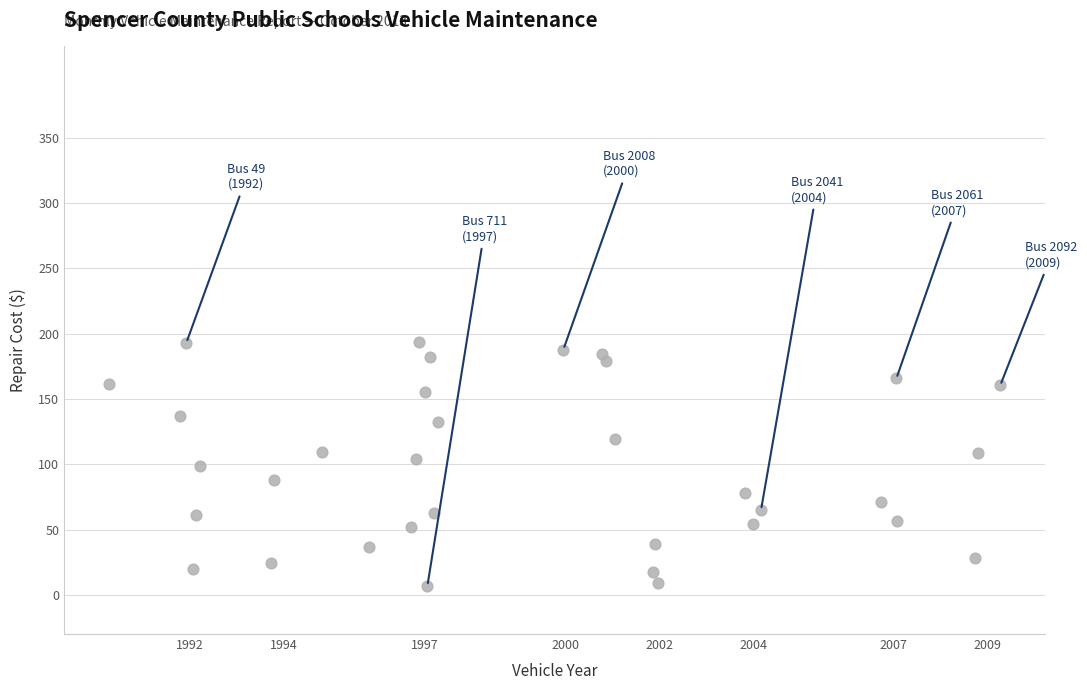

What is the range of Y values (max minus min)?

187.0